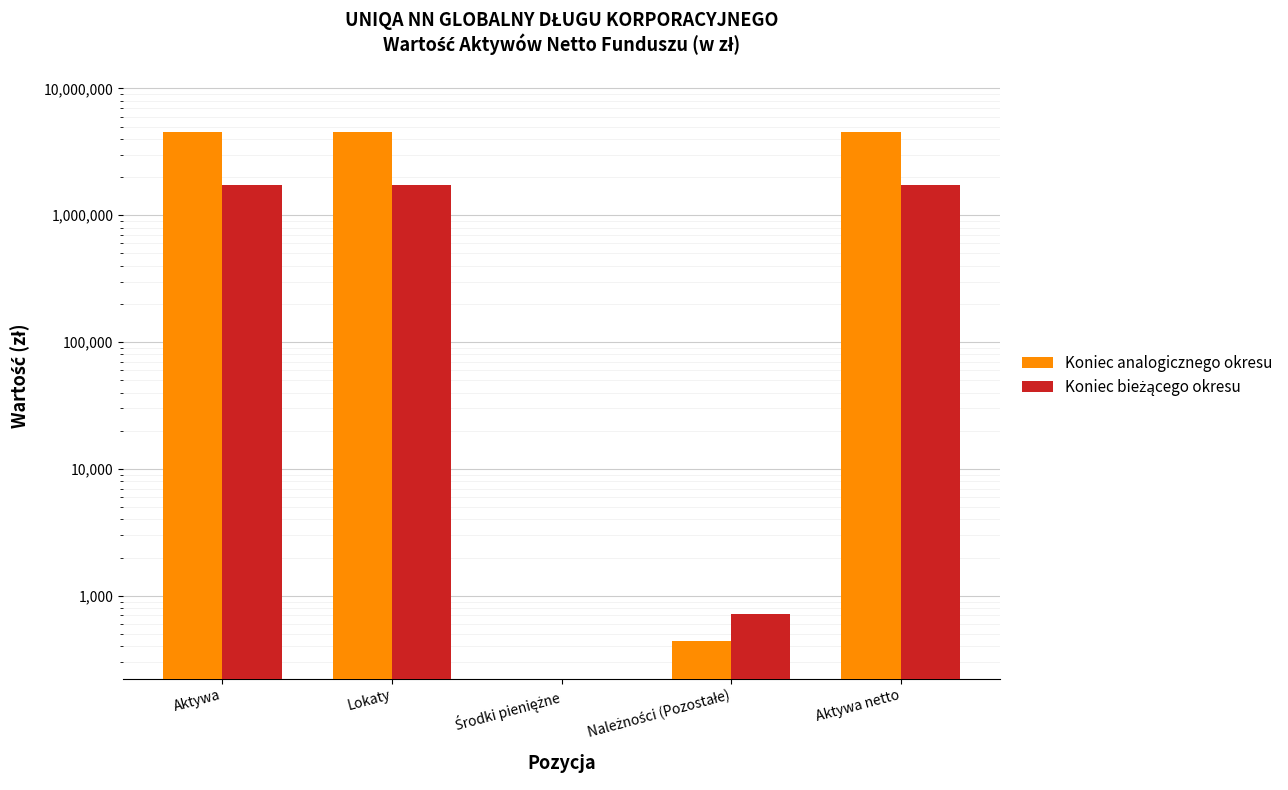

How many distinct data groups are displayed?

2